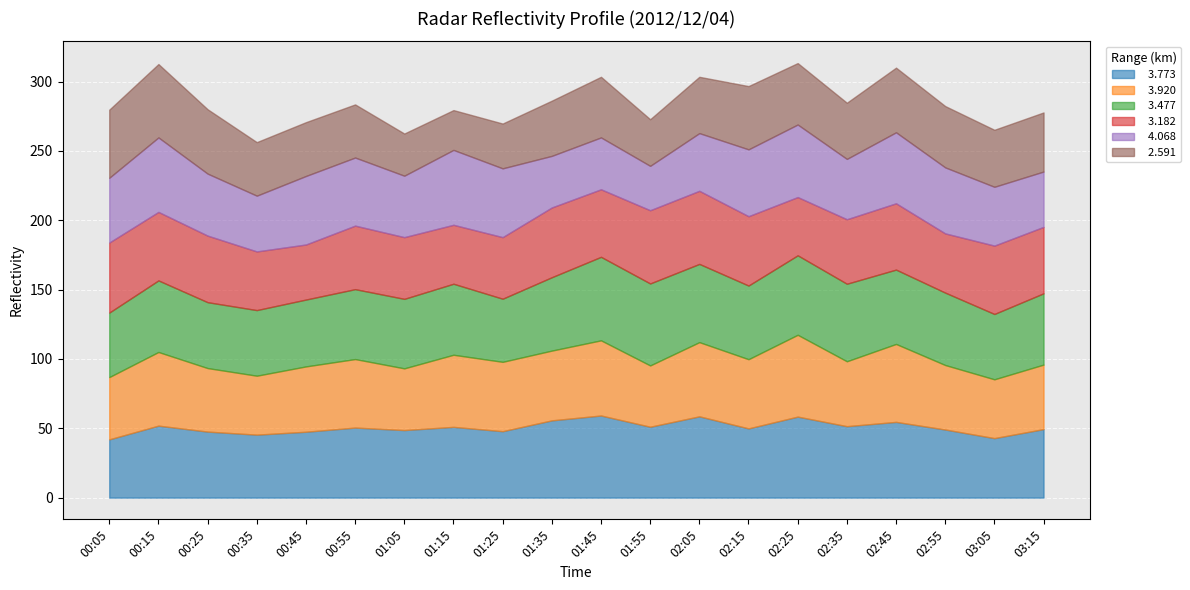

Reading left to right, list all the values displayed in this chart.

  3.773: 42.0	51.9	47.6	45.4	47.5	50.5	48.7	51.0	47.9	55.7	59.2	51.1	58.6	49.9	58.4	51.5	54.6	49.1	42.9	49.4
  3.920: 44.9	53.1	45.8	42.5	47.1	49.4	44.5	52.0	50.0	50.3	54.2	44.2	53.5	49.9	59.0	46.8	56.2	46.5	42.4	46.5
  3.477: 46.5	51.6	47.5	47.3	48.2	50.4	50.1	51.2	45.5	52.9	60.2	59.1	56.4	53.1	57.3	55.9	53.6	52.2	47.1	51.4
  3.182: 50.5	49.4	48.0	42.3	39.7	45.8	44.5	42.5	44.4	50.3	48.7	52.8	52.7	50.0	42.0	46.5	47.8	42.7	49.3	47.9
  4.068: 46.7	53.7	44.7	40.2	49.4	49.1	44.3	54.0	49.6	37.2	37.4	32.0	41.6	48.2	52.3	43.5	51.2	47.6	42.4	39.9
  2.591: 49.1	52.9	46.4	38.6	38.8	38.3	30.4	28.7	32.3	39.8	43.7	33.6	40.6	45.6	44.3	40.5	46.6	44.2	41.1	42.6